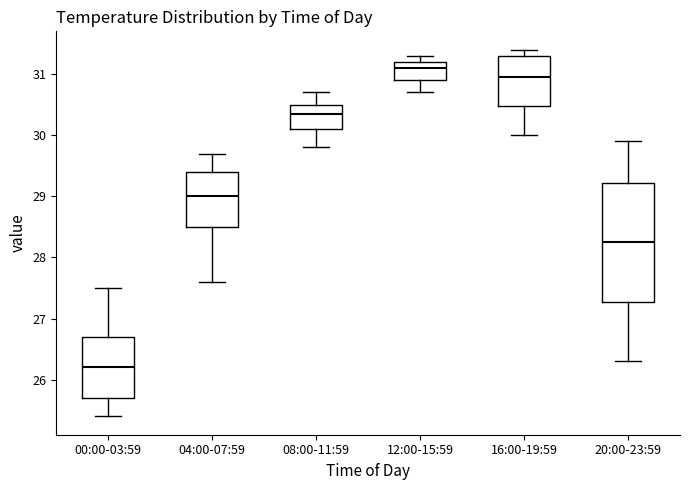

Reading left to right, read every box against the y-axis: the position of its median line, the range the box covers, and the ends of its whiskers. The values are not printed on the chart, so give them approximately, as read against the axis.

00:00-03:59: median 26.2, box 25.7 to 26.7, whiskers 25.4 to 27.5
04:00-07:59: median 29.0, box 28.5 to 29.4, whiskers 27.6 to 29.7
08:00-11:59: median 30.4, box 30.1 to 30.5, whiskers 29.8 to 30.7
12:00-15:59: median 31.1, box 30.9 to 31.2, whiskers 30.7 to 31.3
16:00-19:59: median 31.0, box 30.5 to 31.3, whiskers 30.0 to 31.4
20:00-23:59: median 28.3, box 27.3 to 29.2, whiskers 26.3 to 29.9